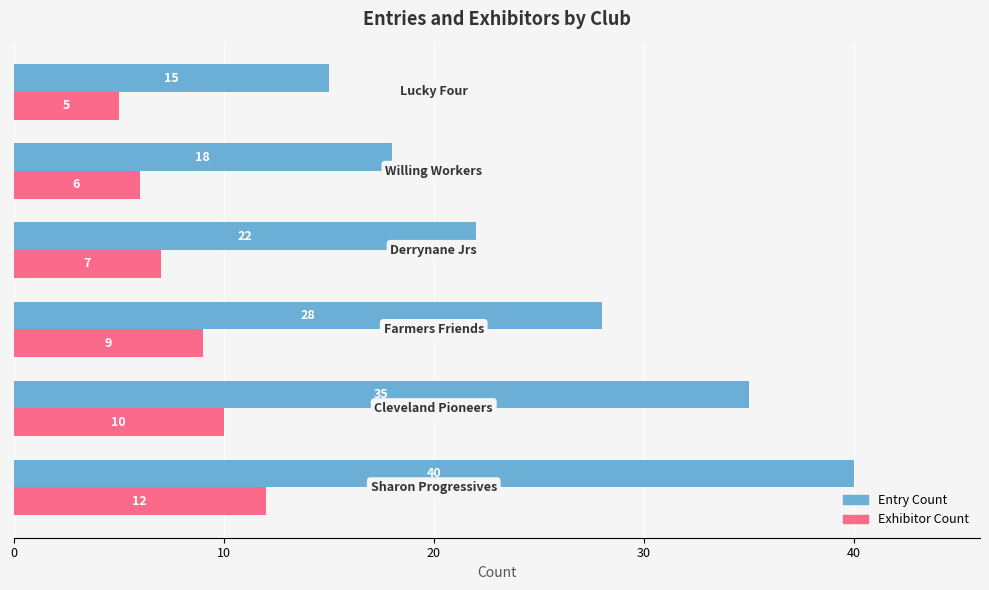

How many data points does each series have?

6